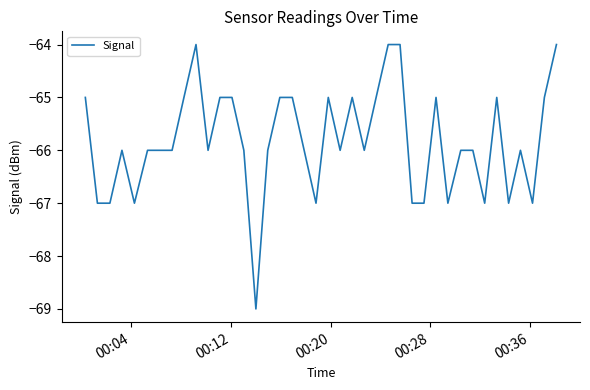

What is the difference between the maximum and minimum values?

5